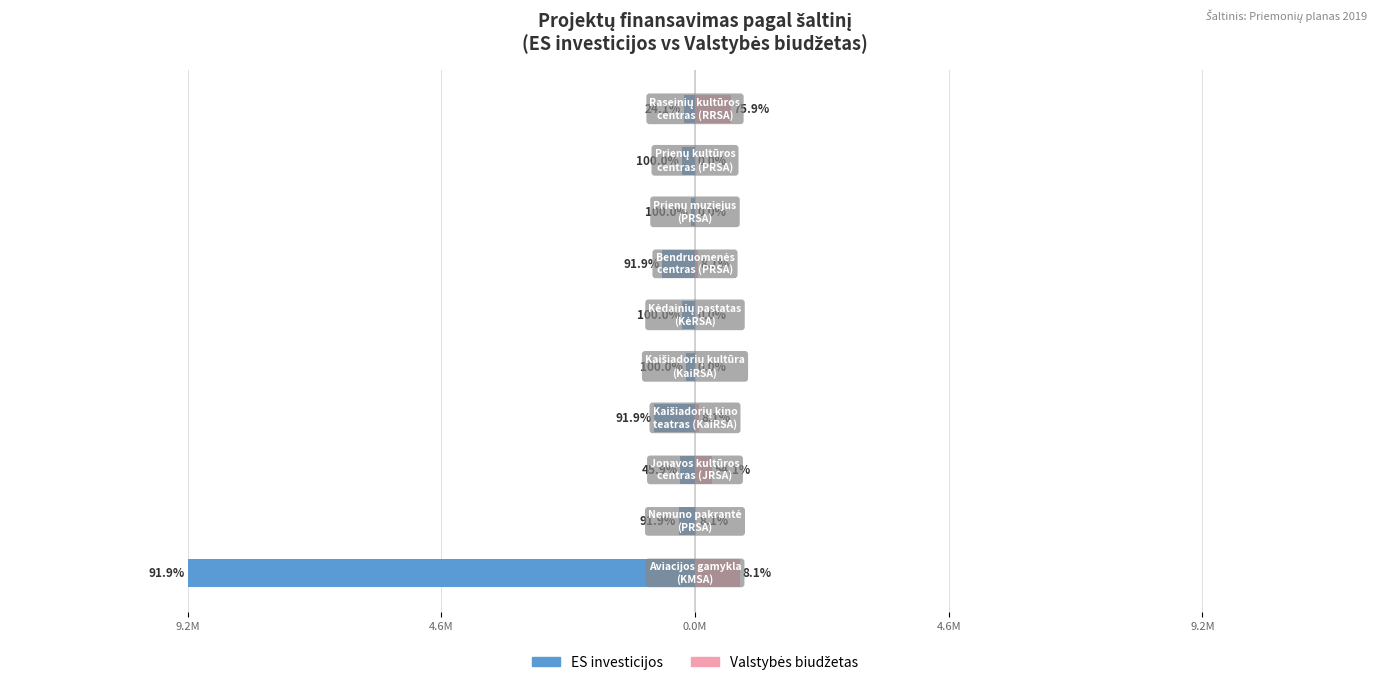

Reading left to right, list all the values displayed in this chart.

ES investicijos: -9165043.0	-297500.0	-263435.0	-738531.0	-167836.4	-229376.4	-590825.0	-72777.0	-243371.0	-205133.4
Valstybės biudžetas: 808680.0	26250.0	310445.8	65164.0	0.0	0.0	52131.0	0.0	0.0	645000.0